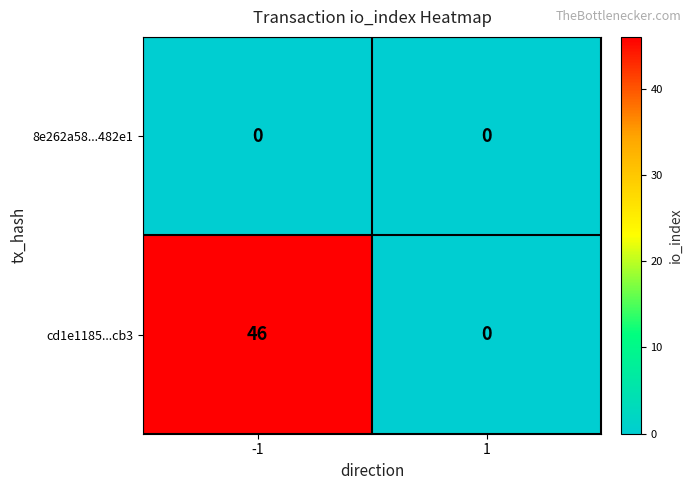

Reading left to right, list all the values displayed in this chart.

8e262a58...482e1: 0	0
cd1e1185...cb3: 46	0